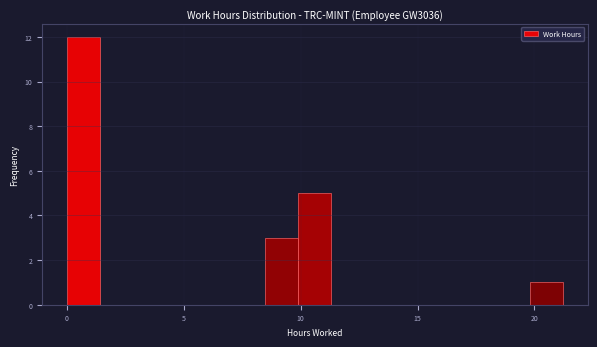

Read against the x-axis, roughly where is the centre of the tallest bar?

0.5